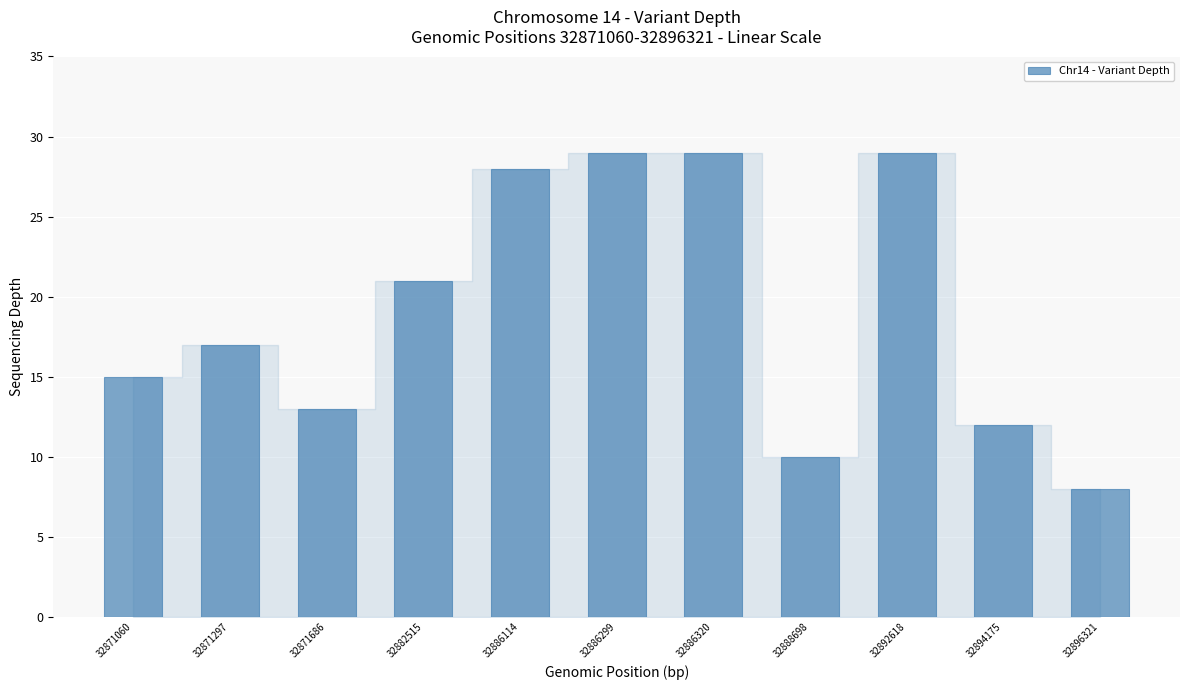

The chart shows a value of 10 at 32888698. True or false?

True